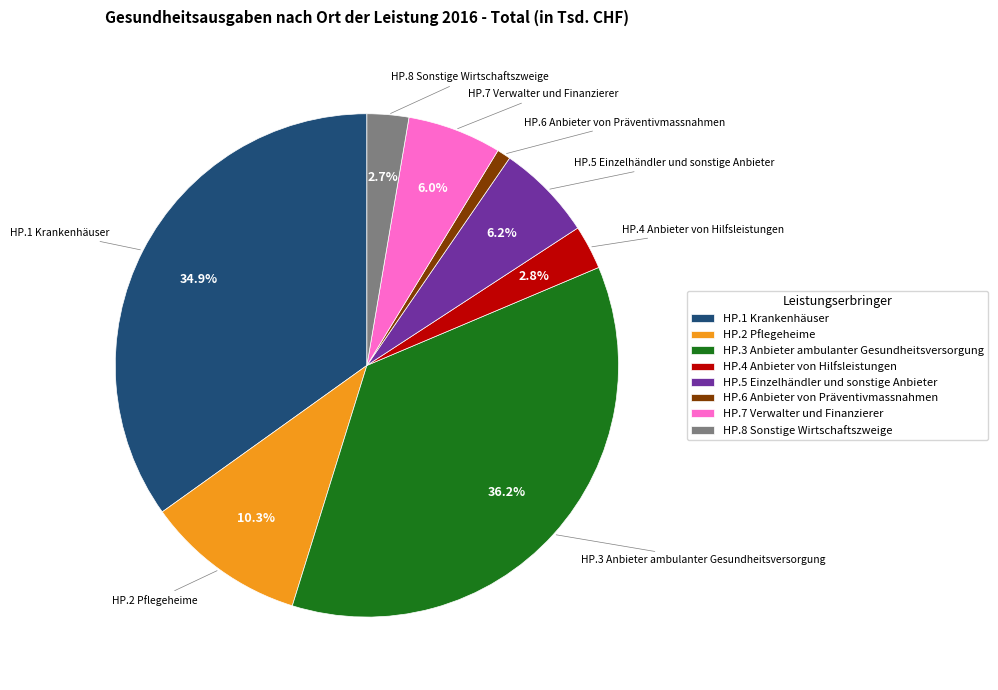

Which has a higher value, HP.2 Pflegeheime or HP.1 Krankenhäuser?

HP.1 Krankenhäuser